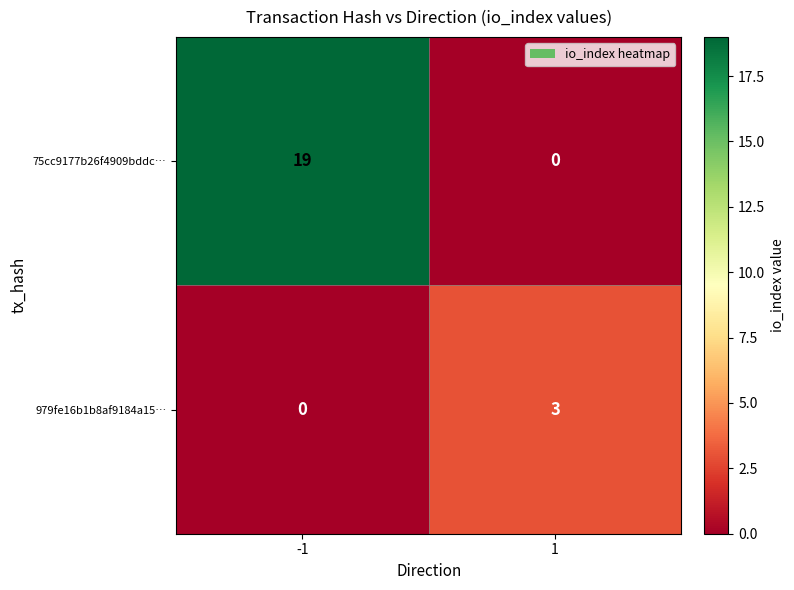

The value of 979fe16b1b8af9184a15… at 1 is 3. True or false?

True